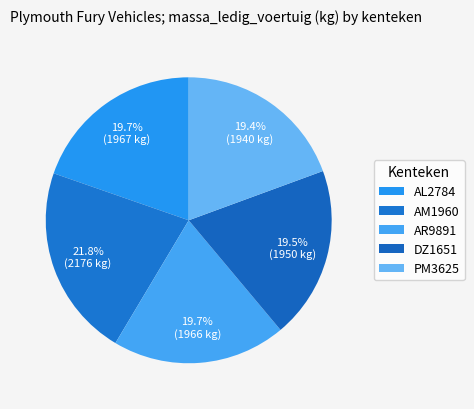

To the nearest percent, what is the difference between the largest and smallest slice percentages?

2%